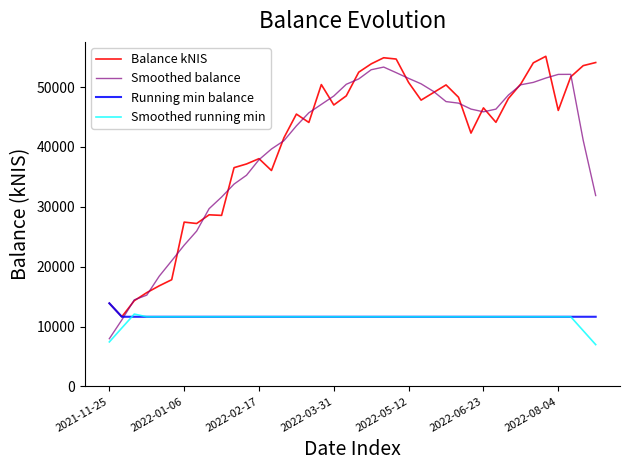

What is the greatest value displayed?

55138.9